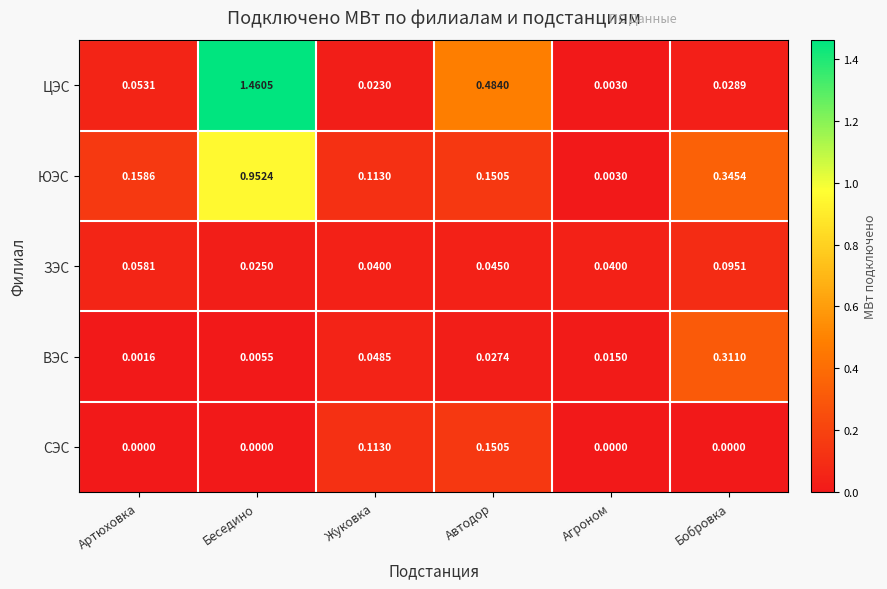

At which category is the sum across all series the highest?

Беседино